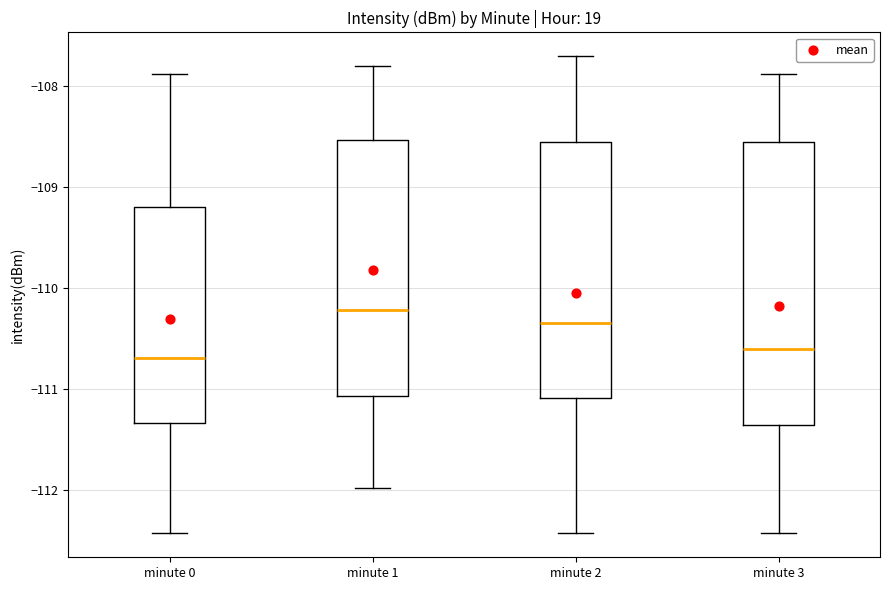

Where is the lower edge of the box for minute 1 on the y-axis? The values are not printed on the chart, so give them approximately, as read against the axis.

-111.1